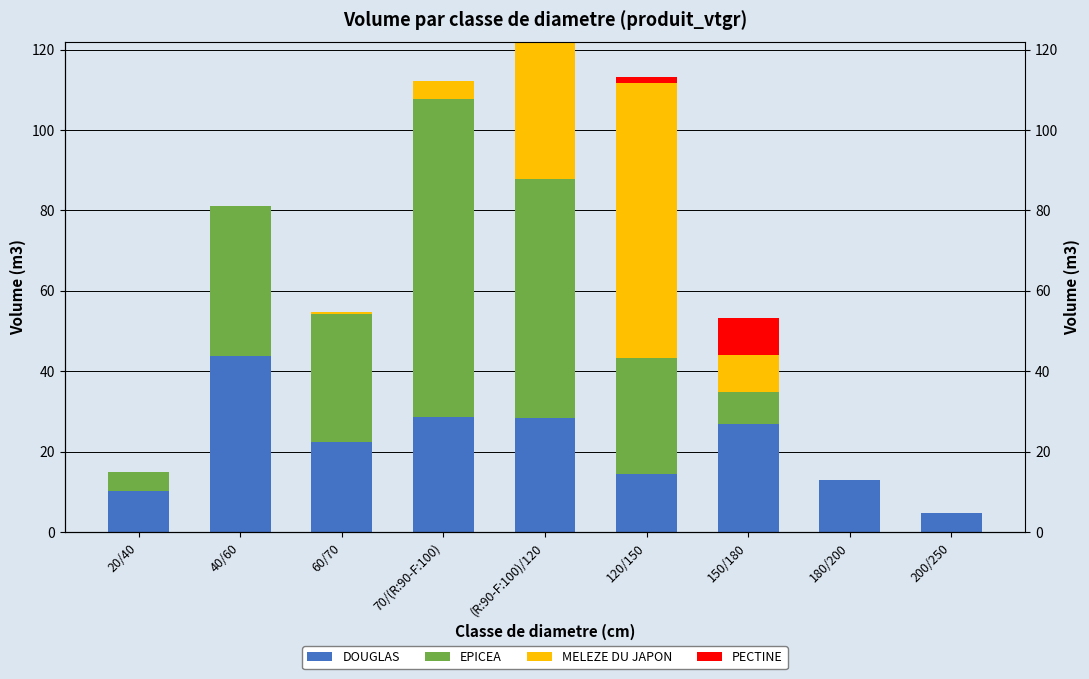

The value of PECTINE at 70/(R:90-F:100) is 0.0. True or false?

True